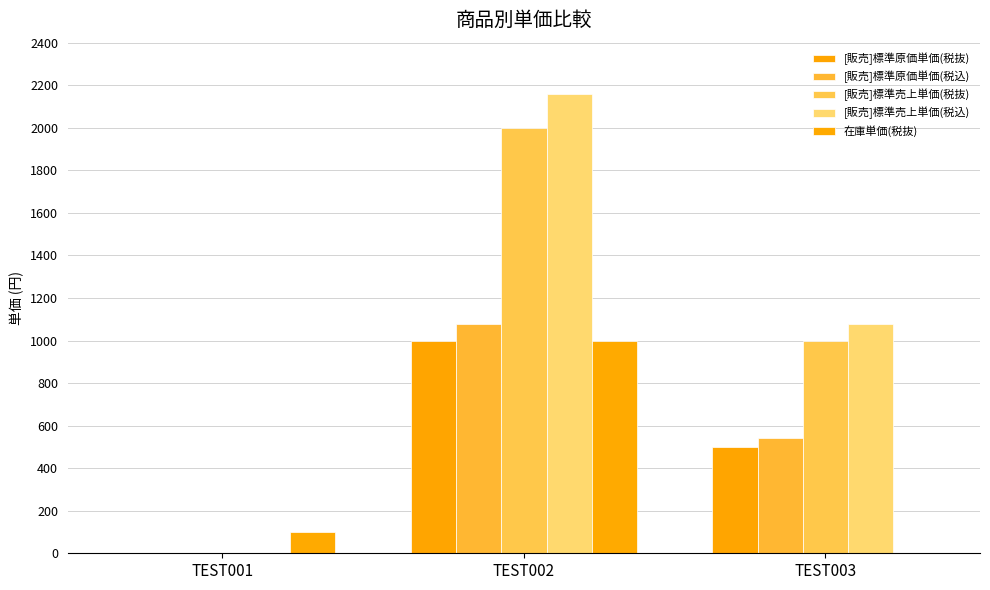

Reading left to right, what are all the values shown in this chart?

[販売]標準原価単価(税抜): 0	1000	500
[販売]標準原価単価(税込): 0	1080	540
[販売]標準売上単価(税抜): 0	2000	1000
[販売]標準売上単価(税込): 0	2160	1080
在庫単価(税抜): 100	1000	0